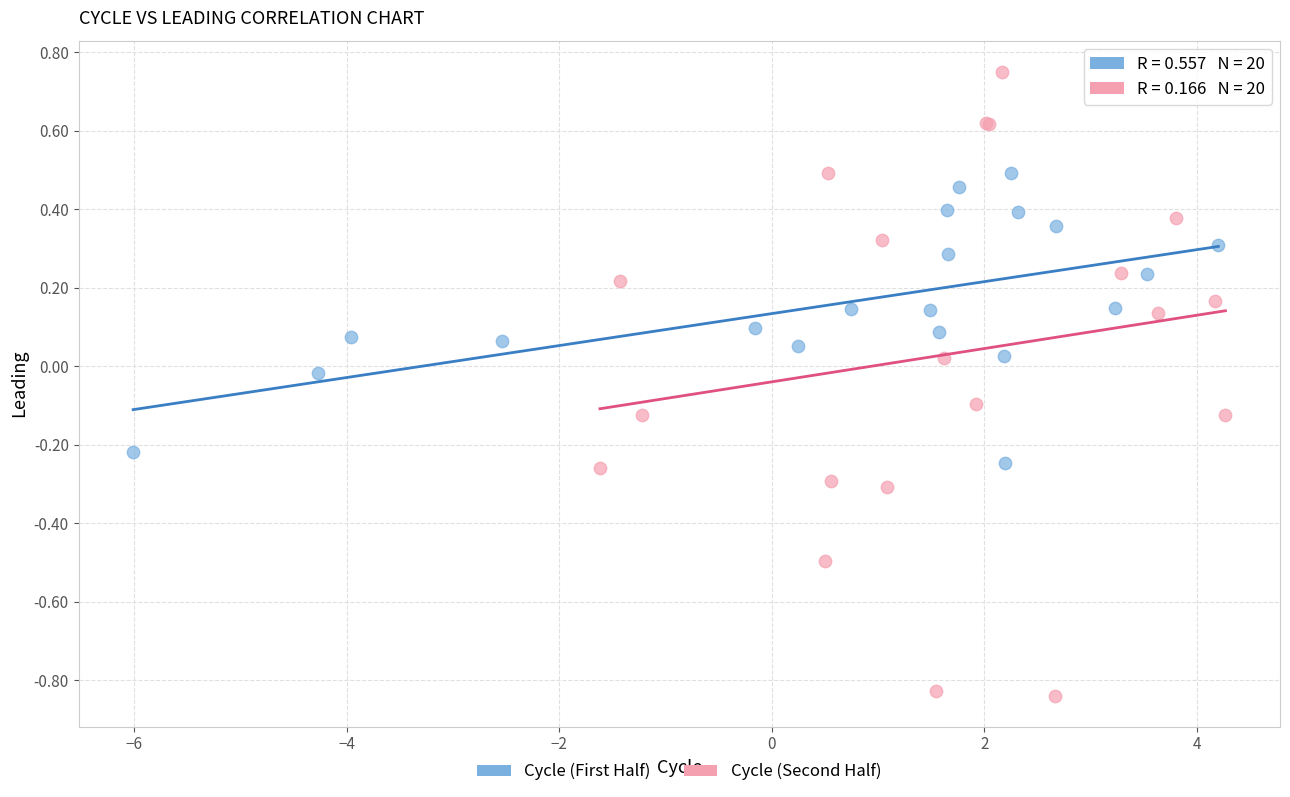

Which series has the largest Y range (max minus min)?

Cycle (Second Half)